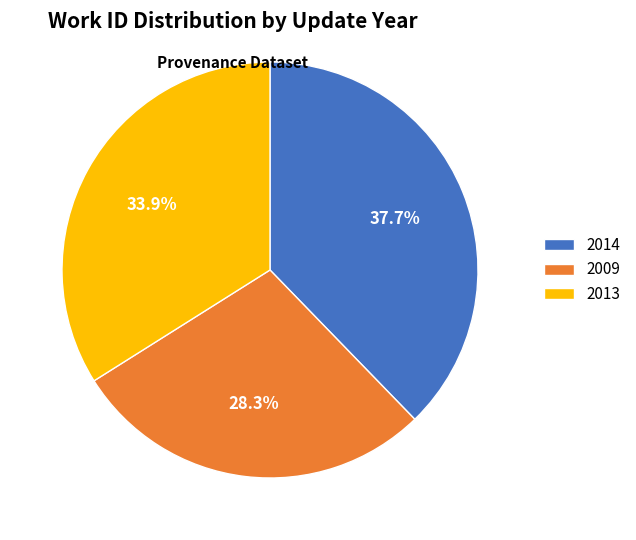

Is there a majority slice in this chart?

No